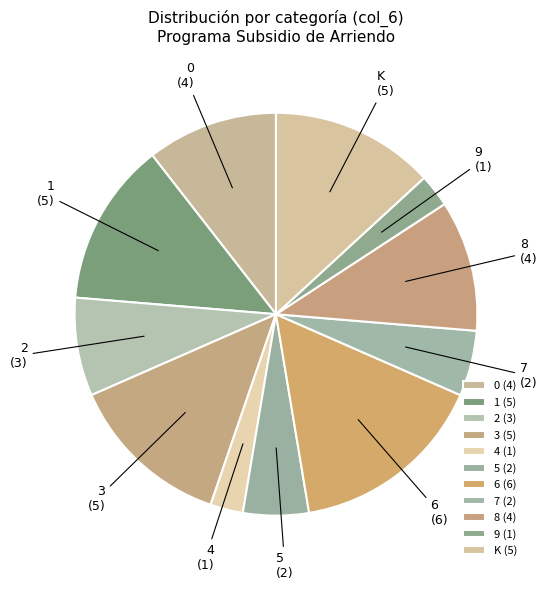

Does any single category account for the majority?

No